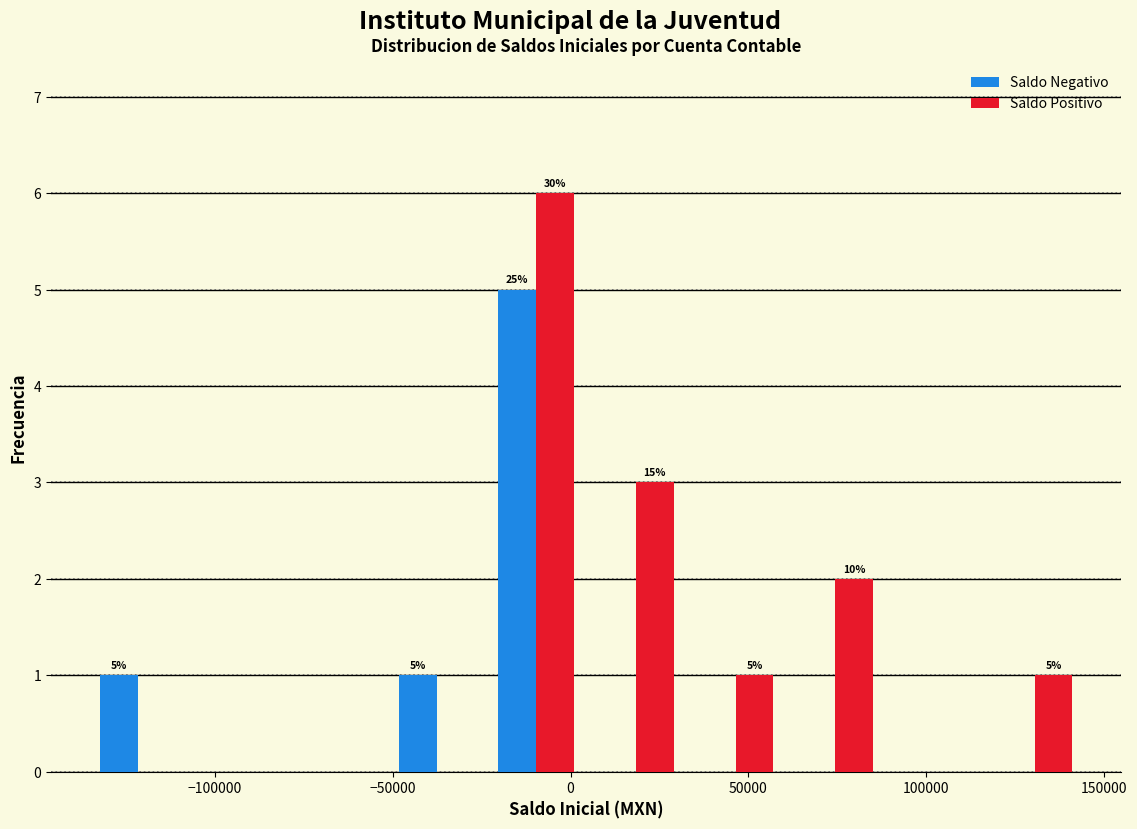

In the Saldo Positivo series, which range on the x-axis has the tallest bar?

-25000 to 5000